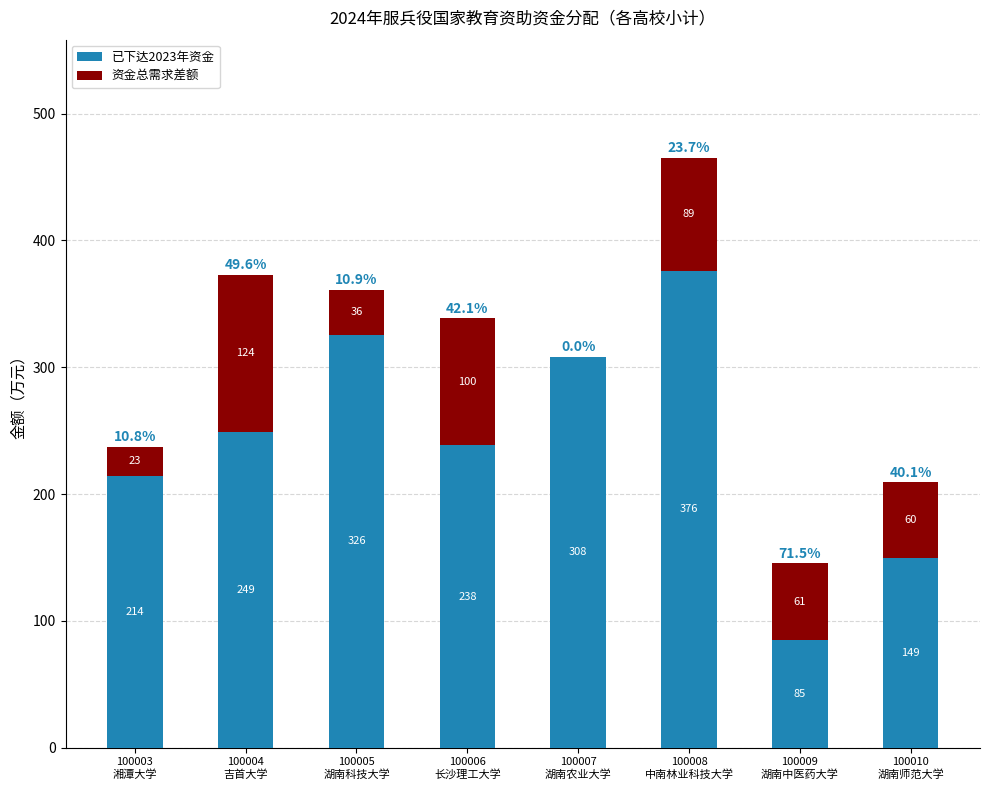

What is the highest value of the 已下达2023年资金 series?

376.0